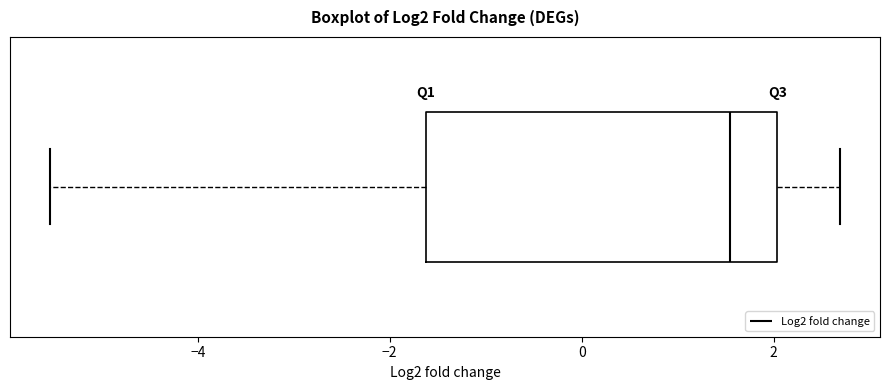

Read this box plot against the x-axis: the position of the median line, the range covered by the box, and the ends of both whiskers. The values are not printed on the chart, so give them approximately, as read against the axis.

median 1.6, box -1.6 to 2.0, whiskers -5.6 to 2.6